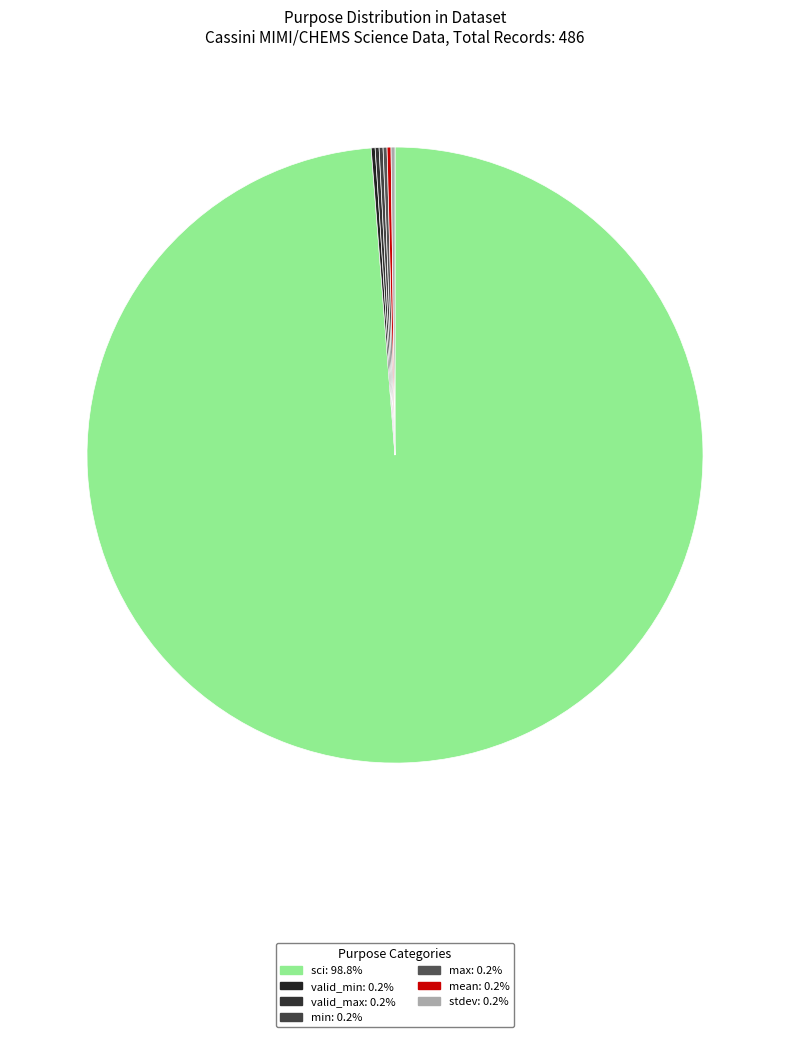

How many segments does this pie chart have?

7